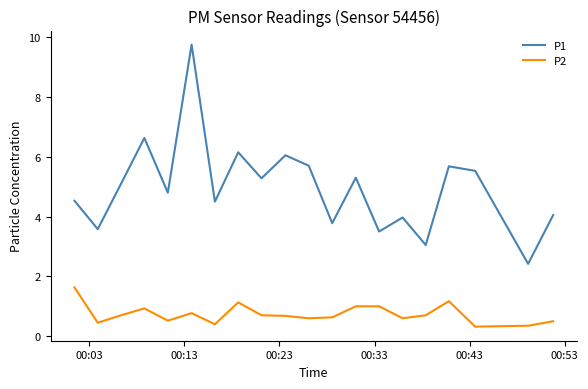

Rank the series by their average value, from highest to lowest.

P1, P2